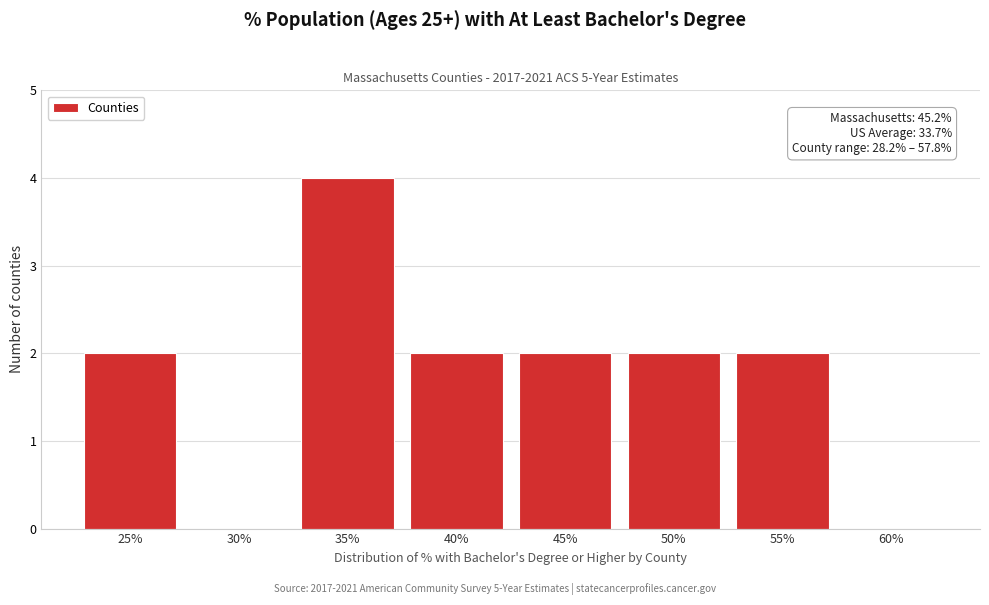

Reading left to right, what are all the values shown in this chart?

25%=2	30%=0	35%=4	40%=2	45%=2	50%=2	55%=2	60%=0